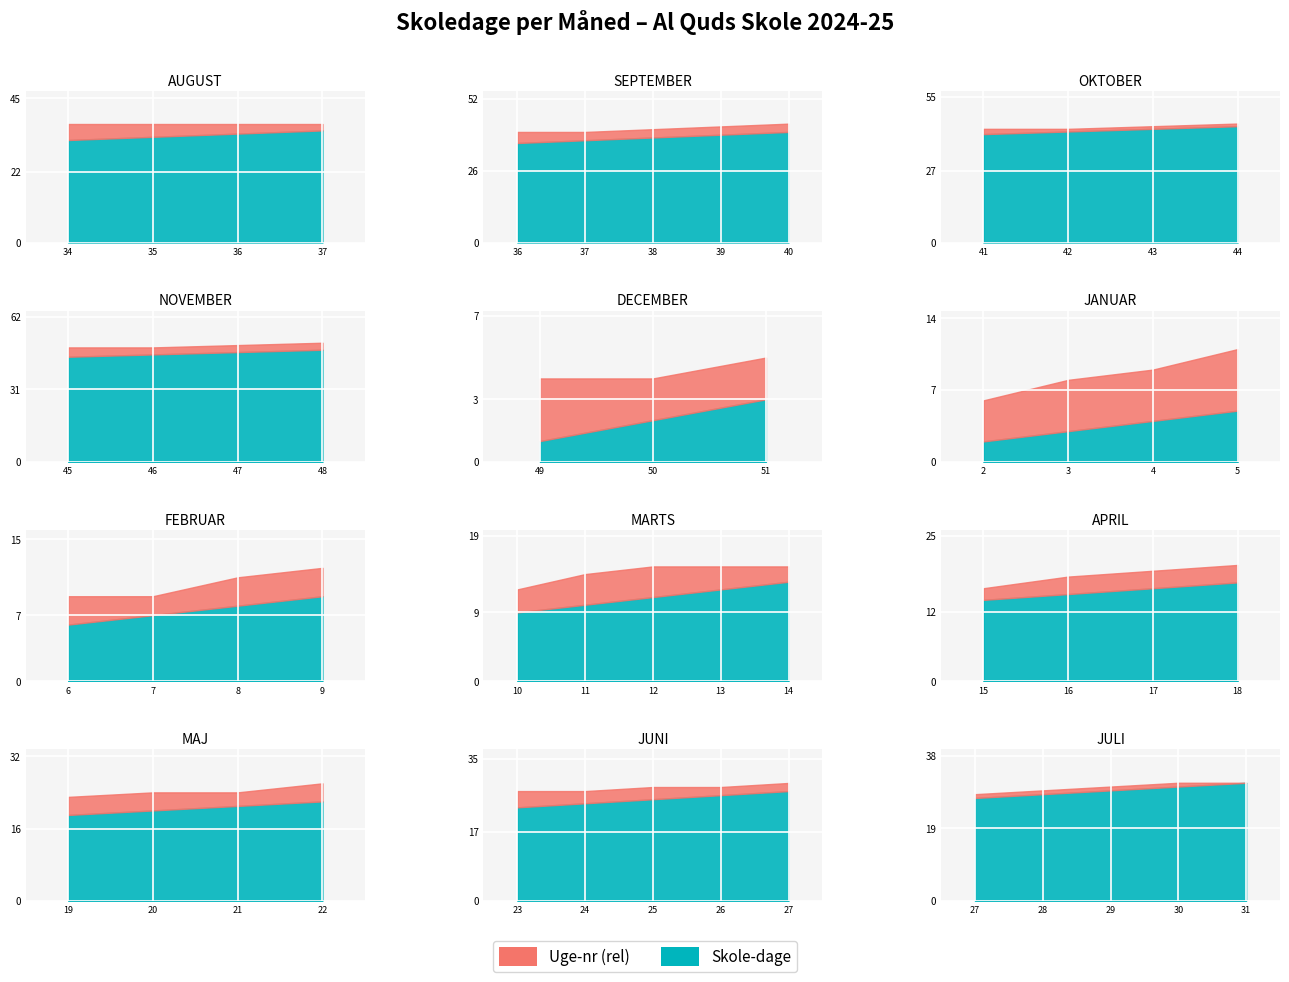

Is it true that Uge-nr equals 36 at 1?

True